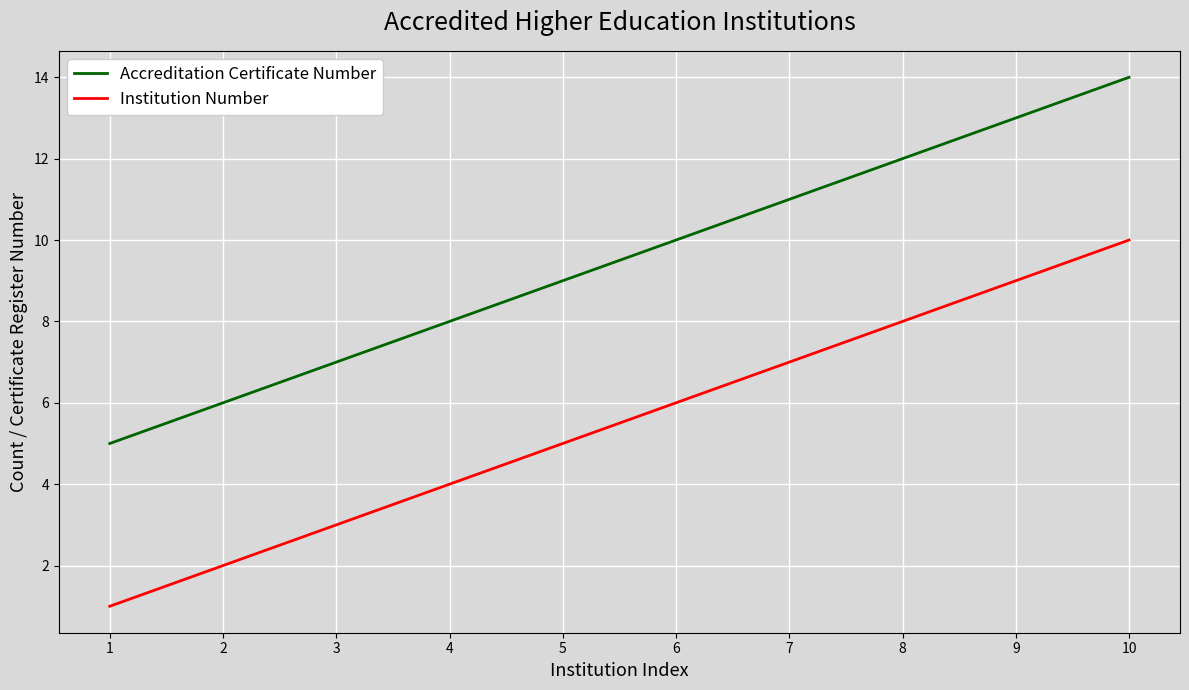

Is this an area chart (filled region under the line)?

No